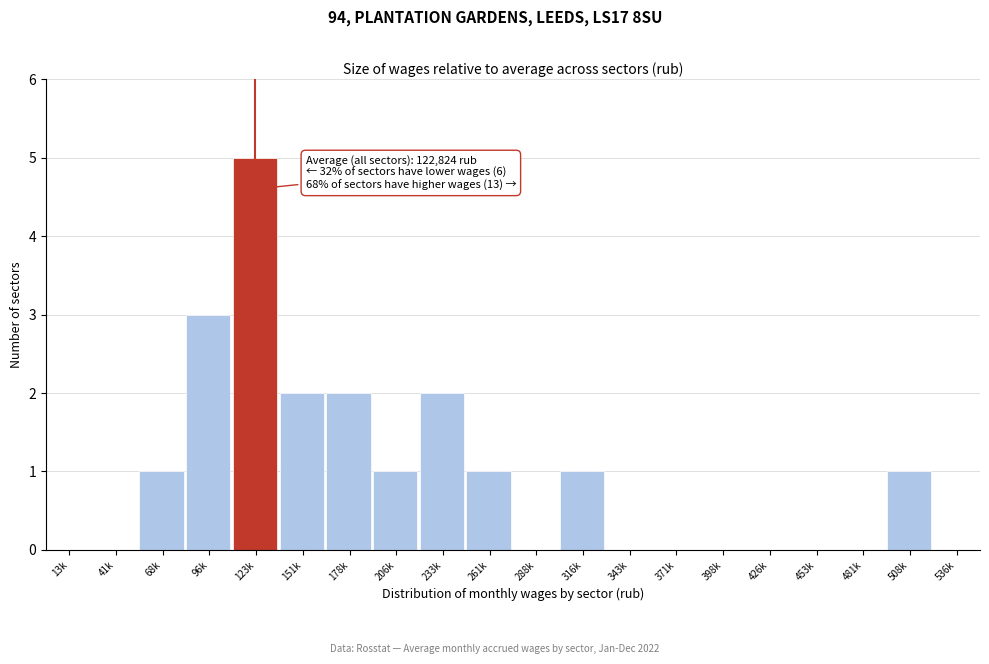

Reading left to right, extract all data points from this chart.

13k=0	41k=0	68k=1	96k=3	123k=5	151k=2	178k=2	206k=1	233k=2	261k=1	288k=0	316k=1	343k=0	371k=0	398k=0	426k=0	453k=0	481k=0	508k=1	536k=0